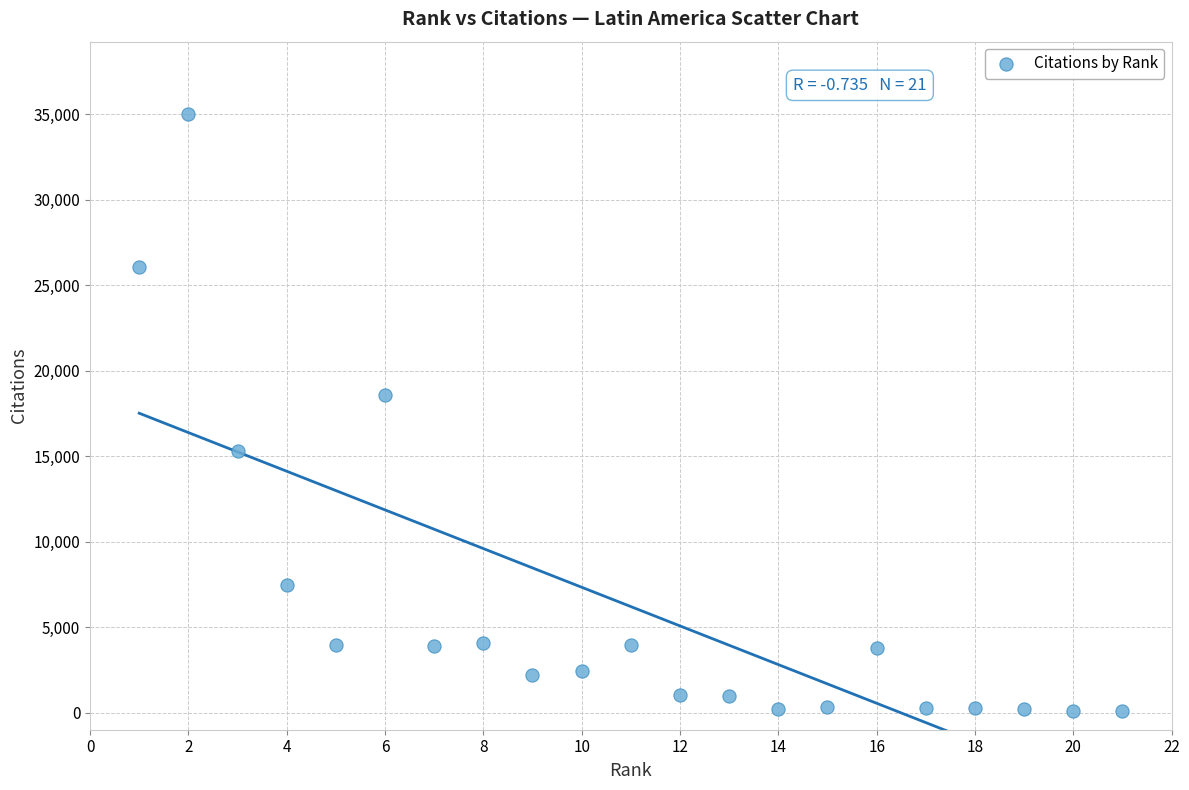

What is the range of X values (max minus min)?

20